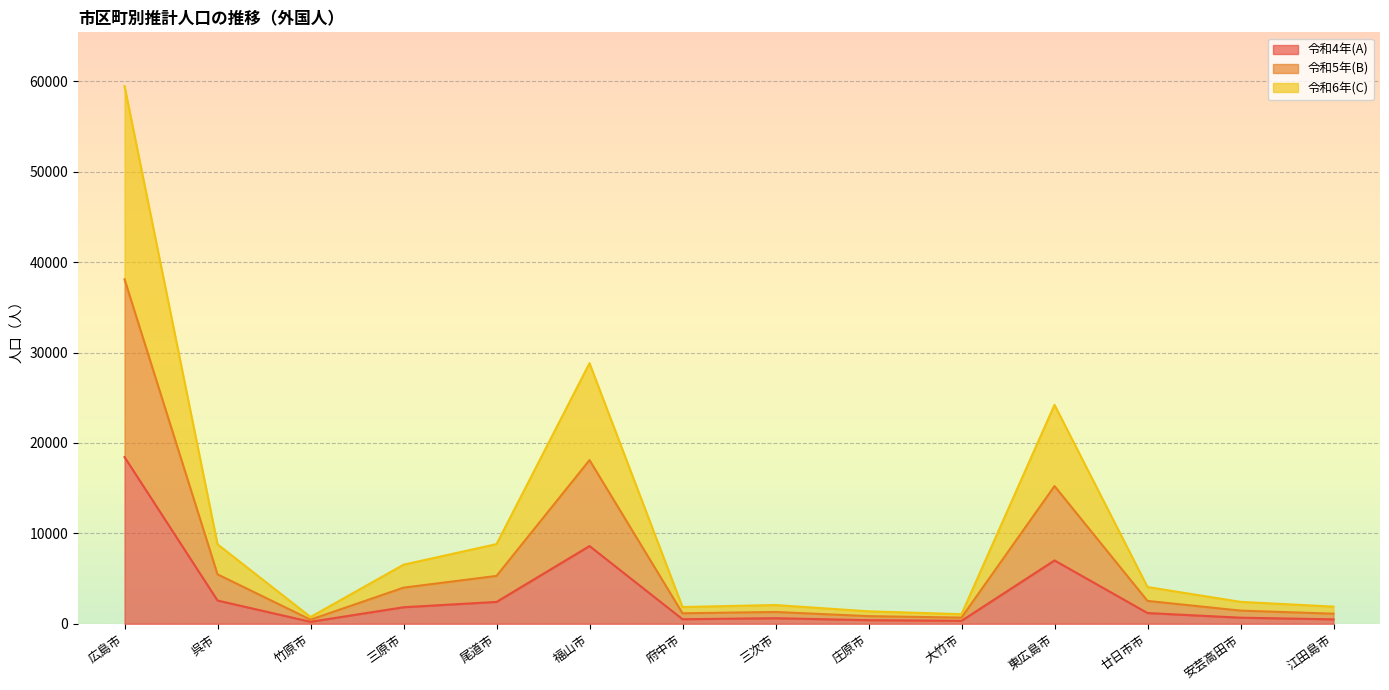

True or false: 令和4年(A) and 令和5年(B) intersect in this chart.

False